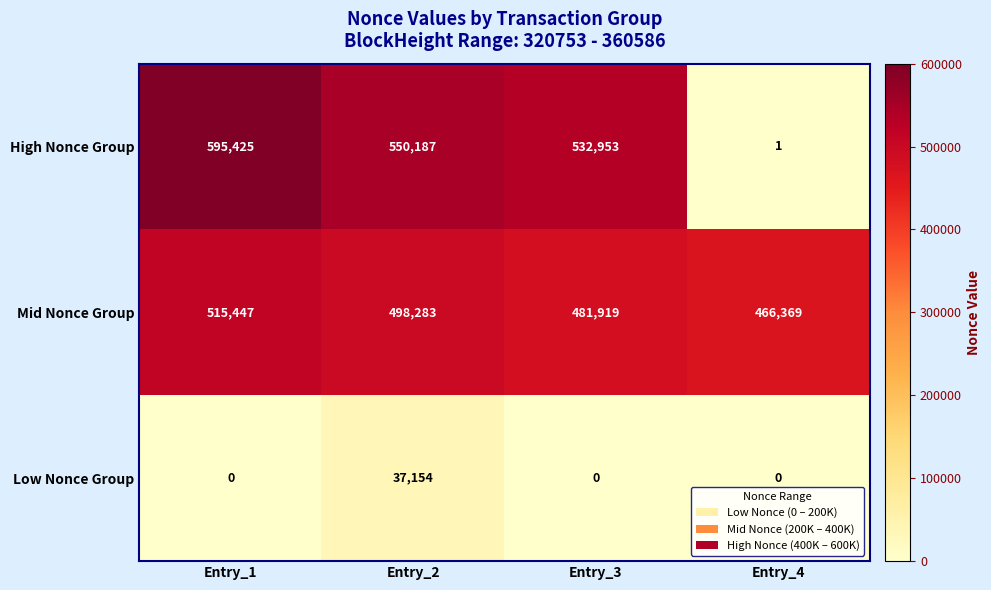

At how many categories does at least one series exceed 234056?

4